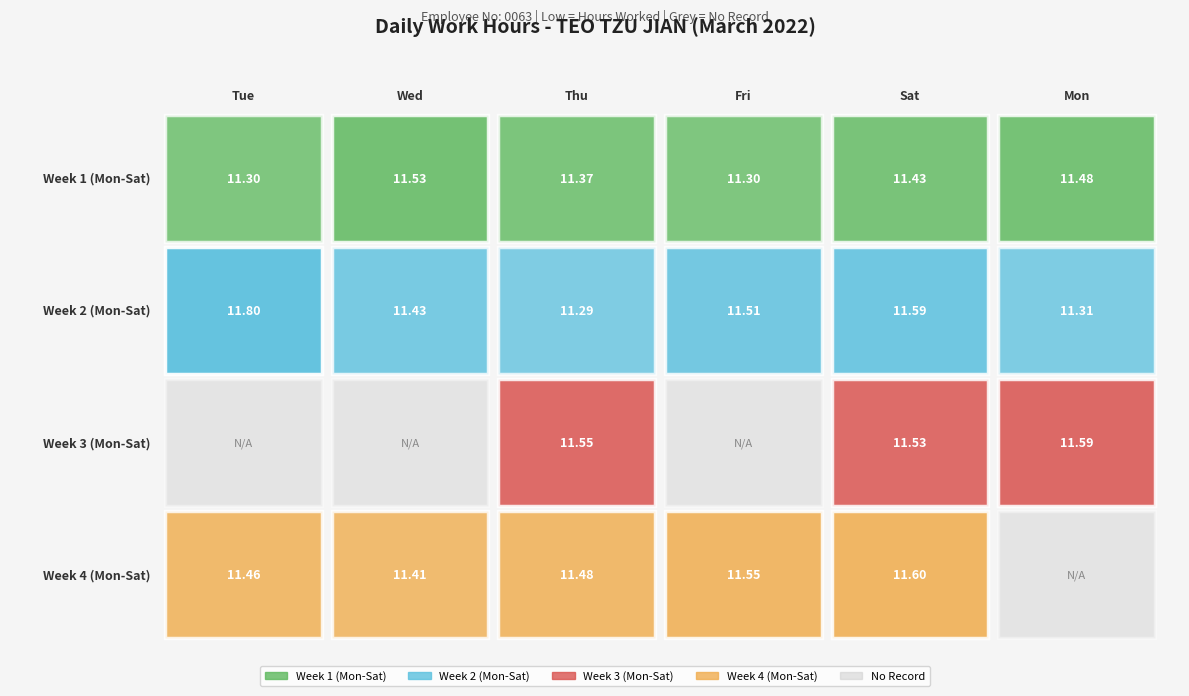

How many values in the Week 3 (Mon-Sat) series exceed 11?

3